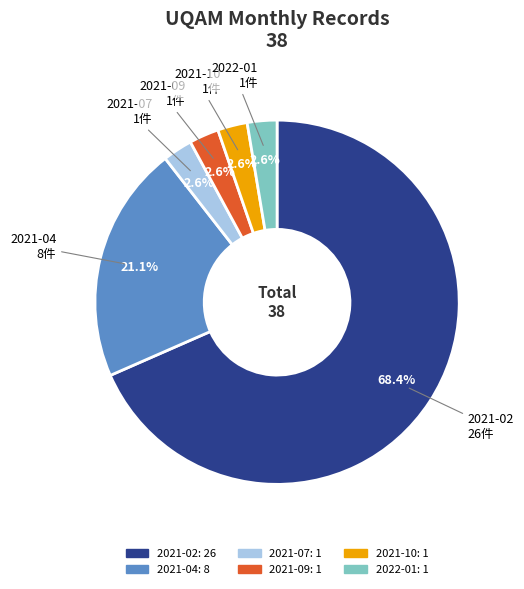

Which category accounts for the majority?

2021-02